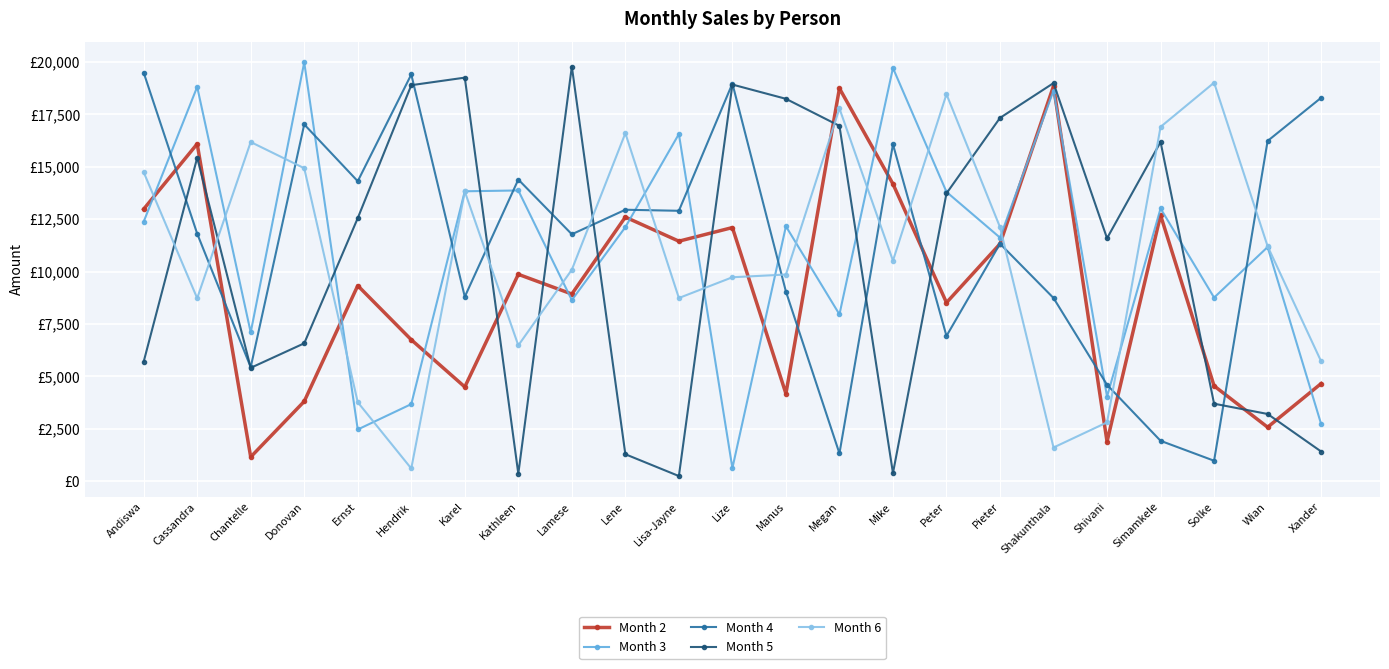

How many interior local peaks does the Month 6 series have?

6